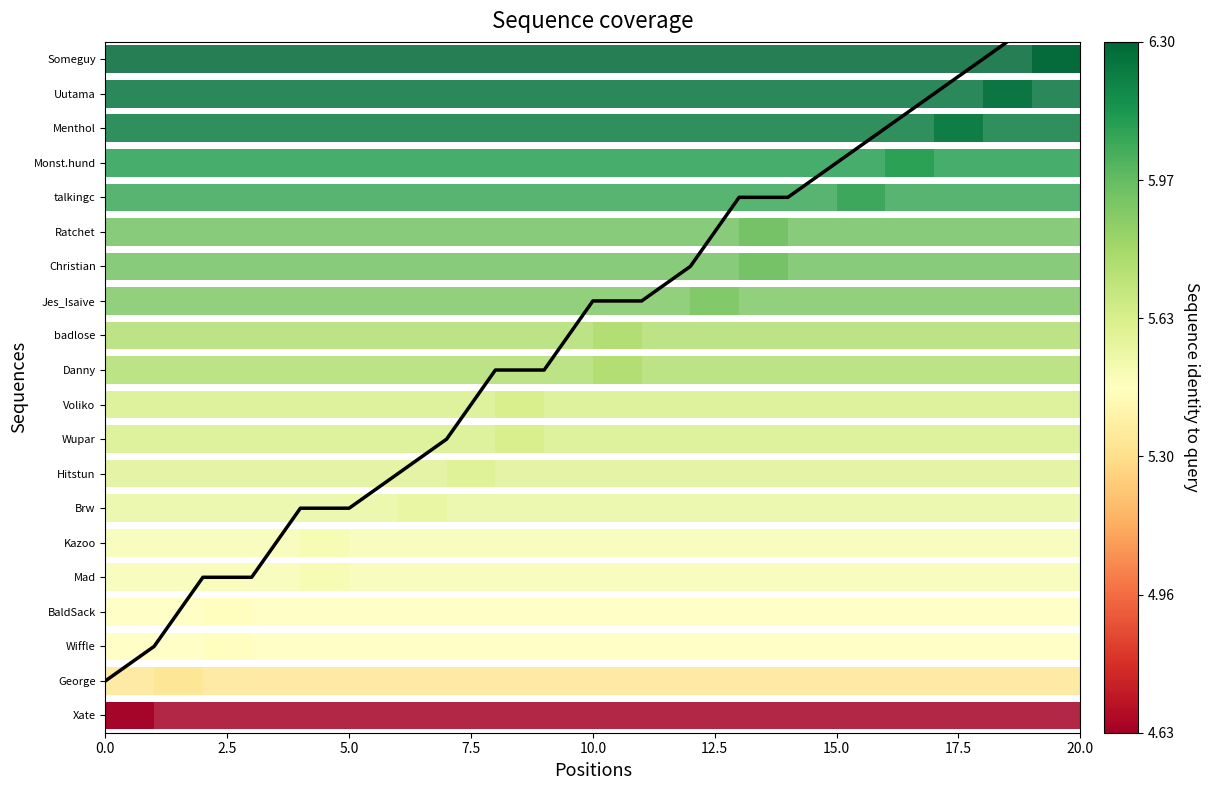

Count the number of categories in the chart.

20